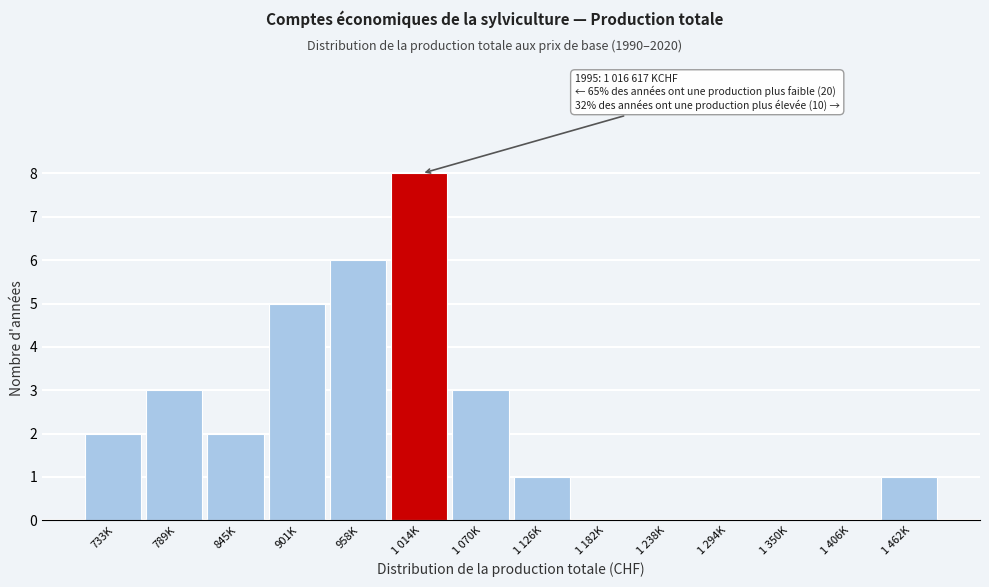

Reading right to left, list all the values displayed in this chart.

1 462K=1	1 406K=0	1 350K=0	1 294K=0	1 238K=0	1 182K=0	1 126K=1	1 070K=3	1 014K=8	958K=6	901K=5	845K=2	789K=3	733K=2